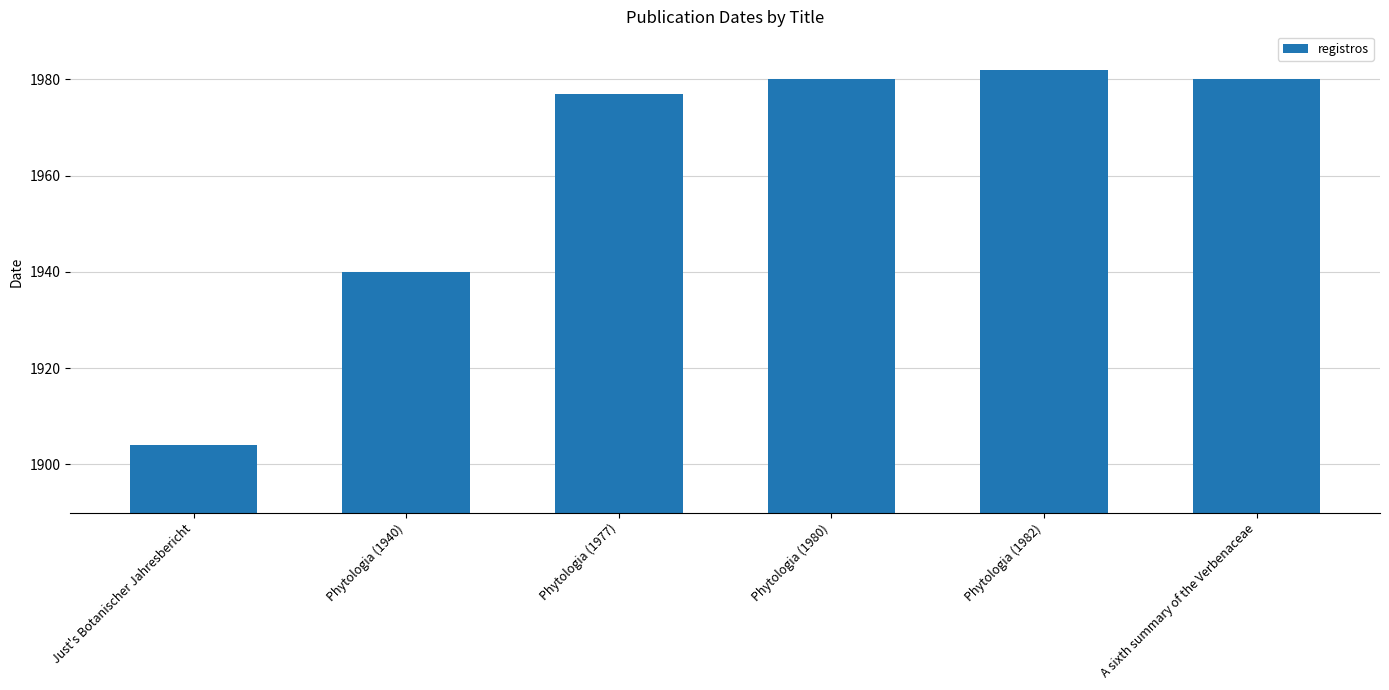

Reading right to left, what are all the values shown in this chart?

A sixth summary of the Verbenaceae=1980	Phytologia (1982)=1982	Phytologia (1980)=1980	Phytologia (1977)=1977	Phytologia (1940)=1940	Just's Botanischer Jahresbericht=1904